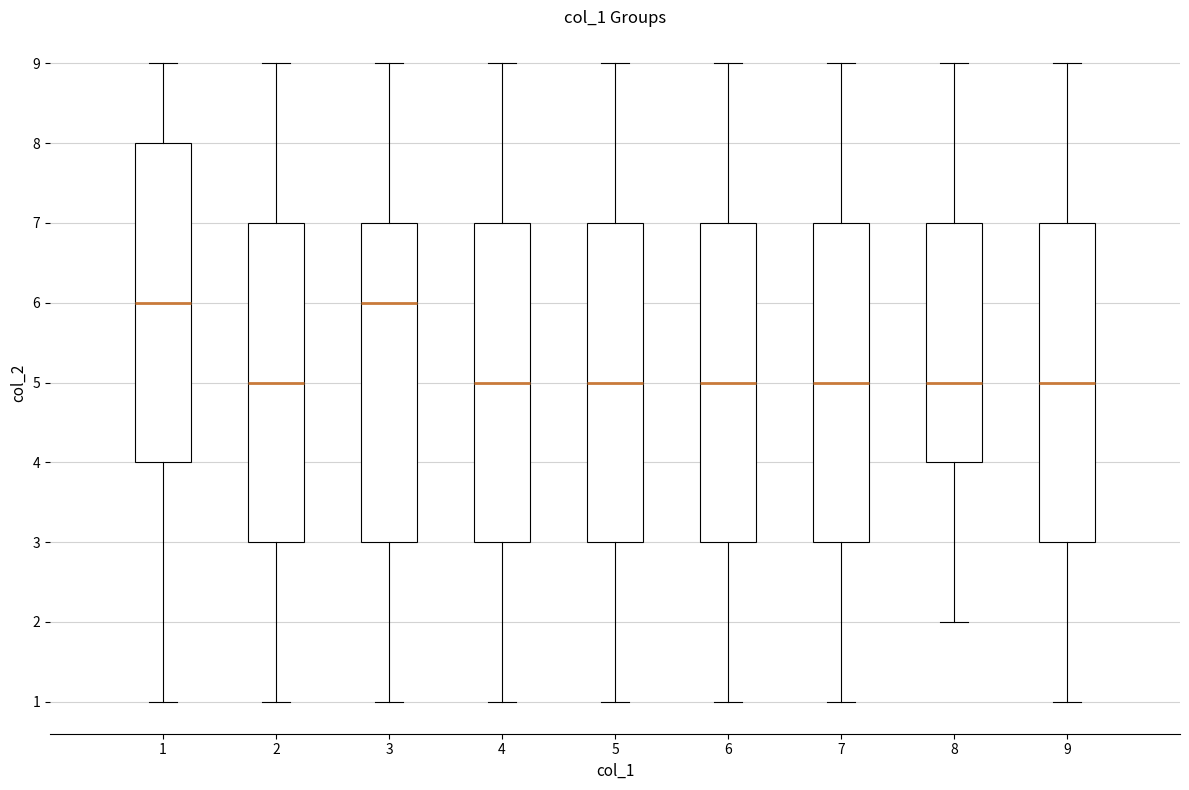

Where does the lower whisker of the box at x = 6 end on the y-axis? The values are not printed on the chart, so give them approximately, as read against the axis.

1